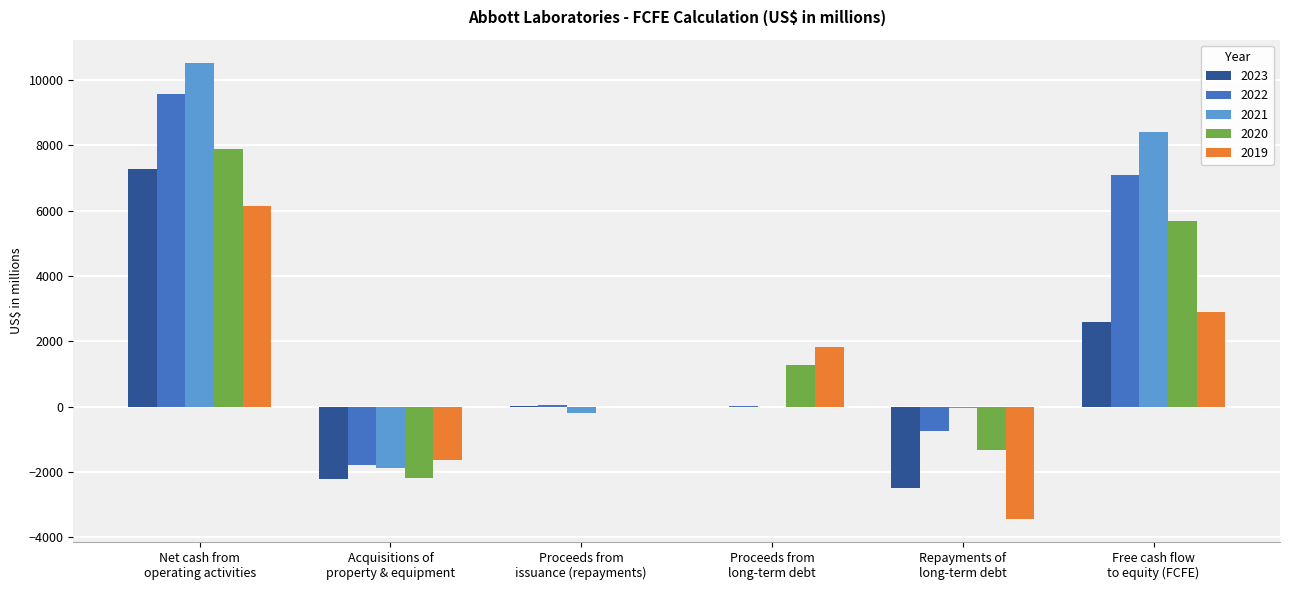

What is the greatest value displayed?

10533